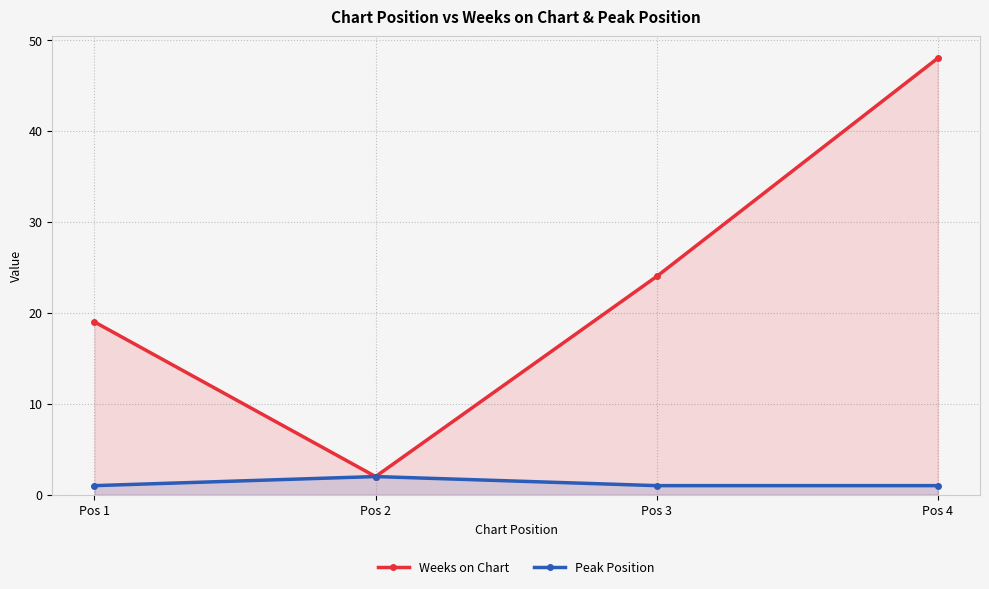

True or false: Peak Position and Weeks on Chart intersect in this chart.

False